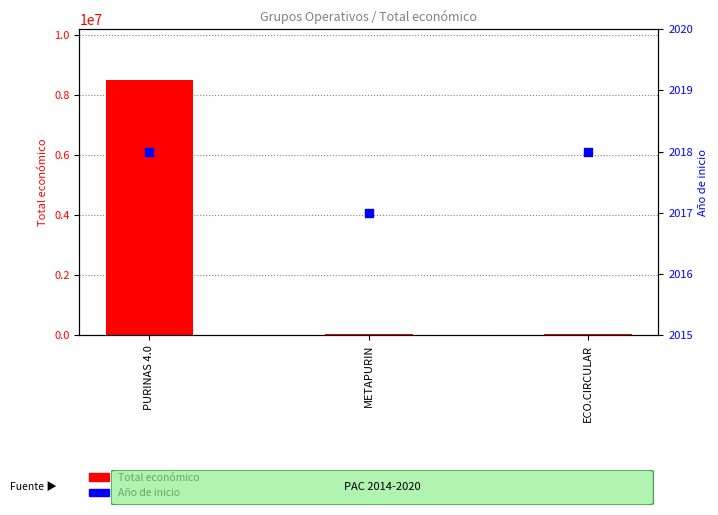

Which series has the largest Y range (max minus min)?

Total económico